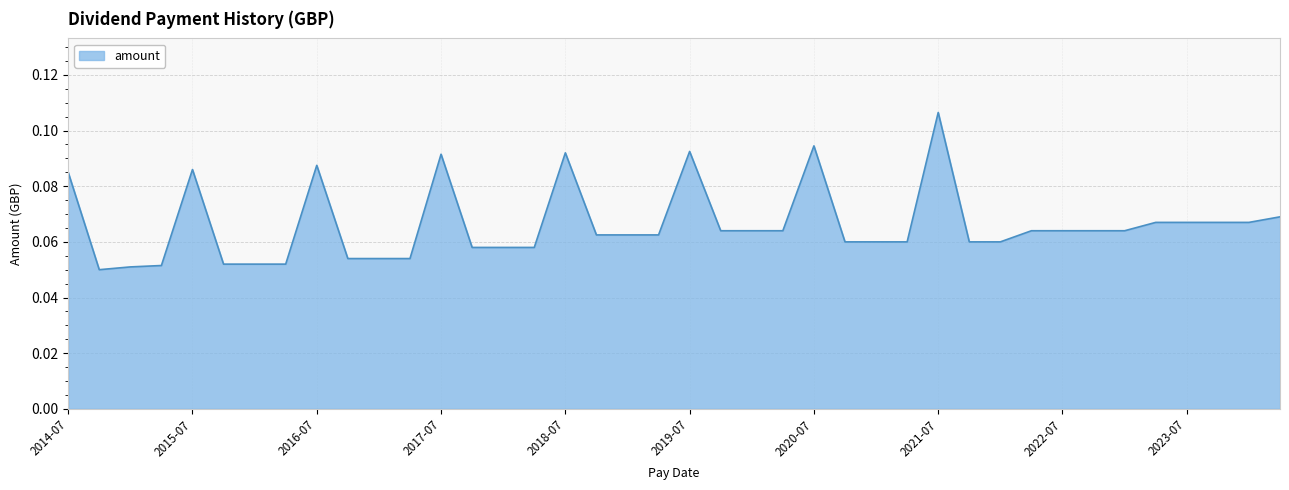

Which category has the highest value across all series?

2021-07